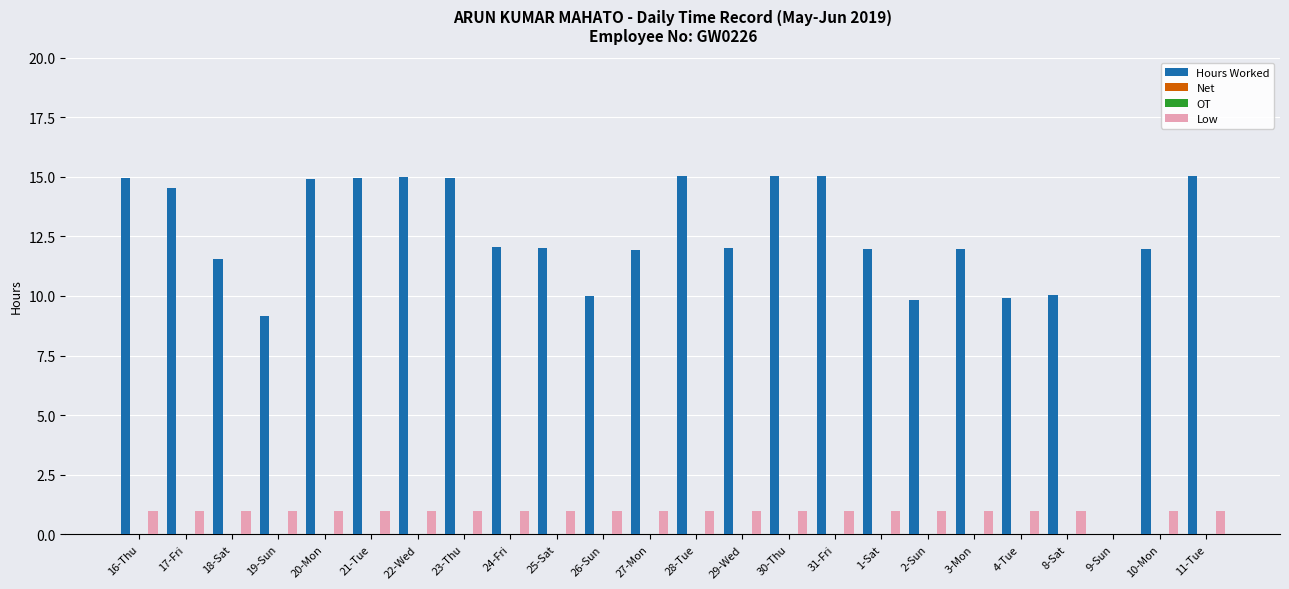

How many categories are shown in the chart?

24